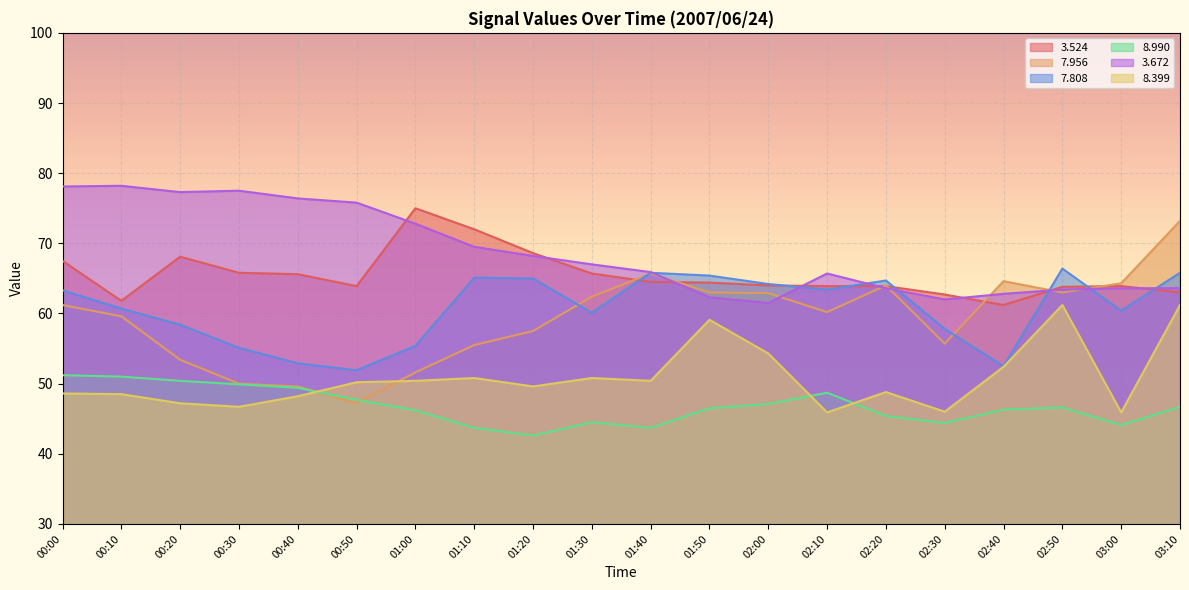

At which label is   8.990 closest to 46?

01:00